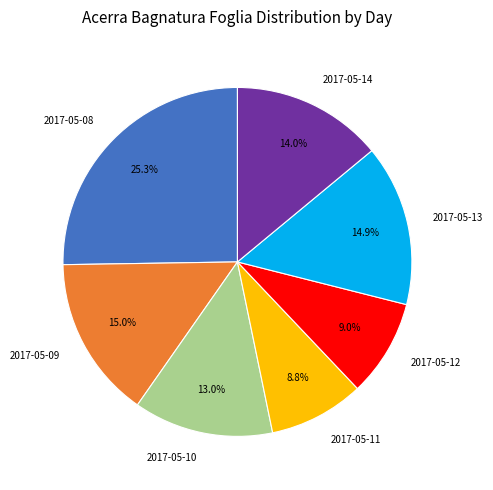

Does 2017-05-14 account for over 50% of the chart?

No